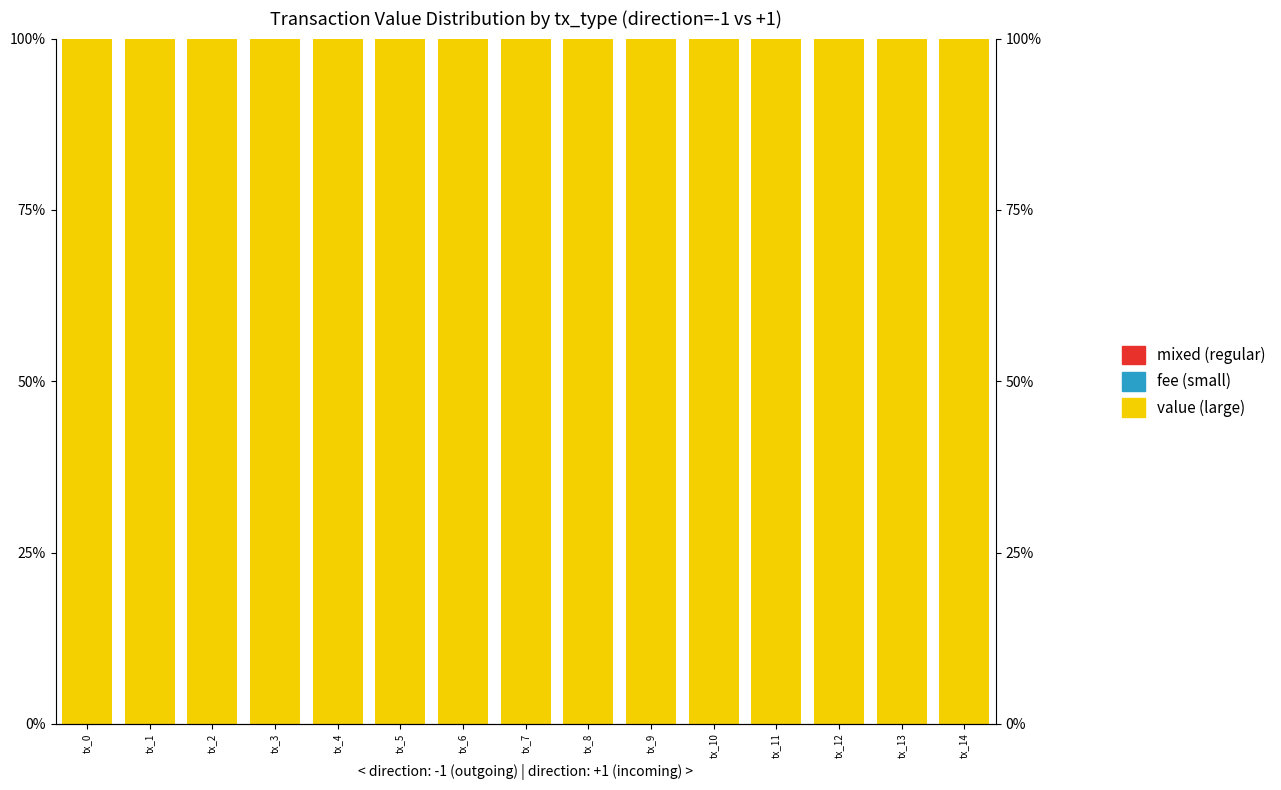

Is the value of fee (small) at tx_5 greater than the value of value (large) at tx_7?

No